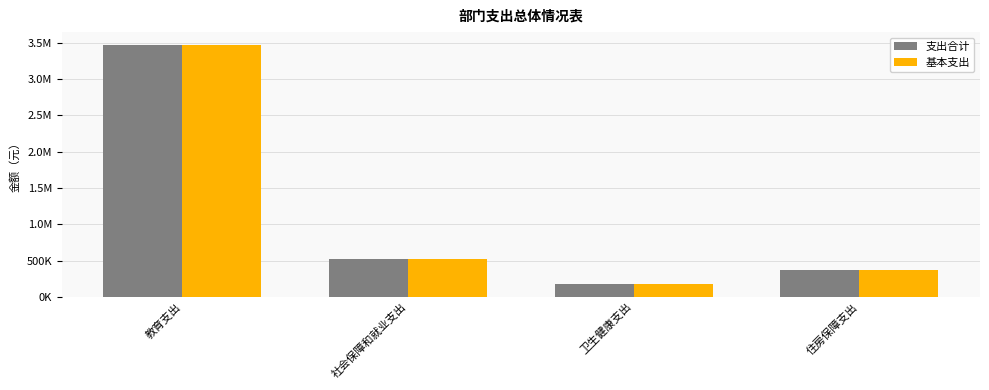

What is the label of the 3rd bar from the right?

社会保障和就业支出